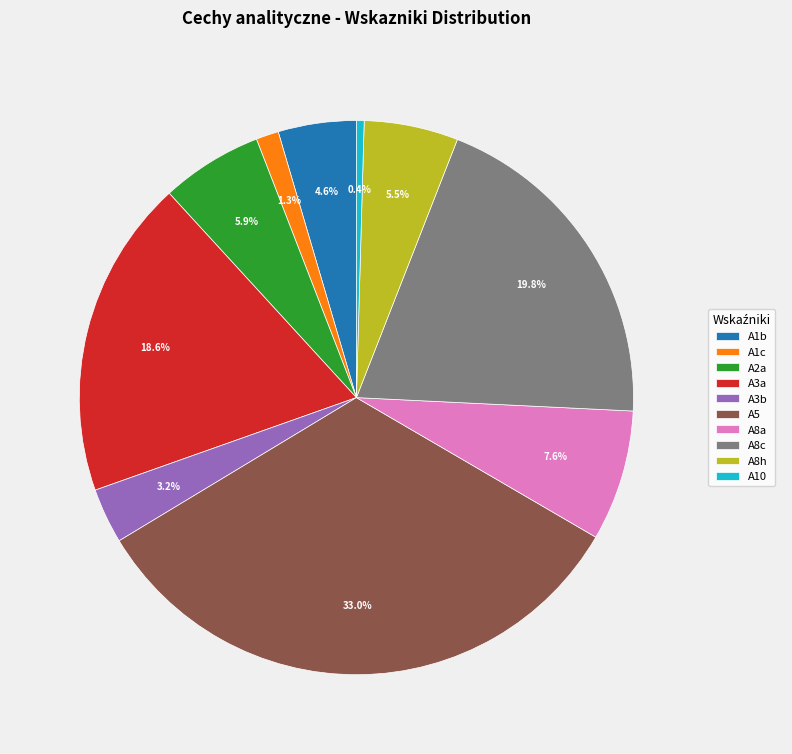

Count the number of slices in the pie.

10